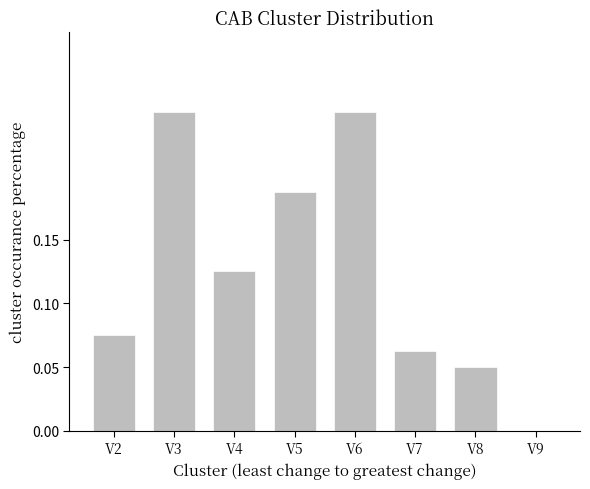

Between V9 and V5, which is larger?

V5